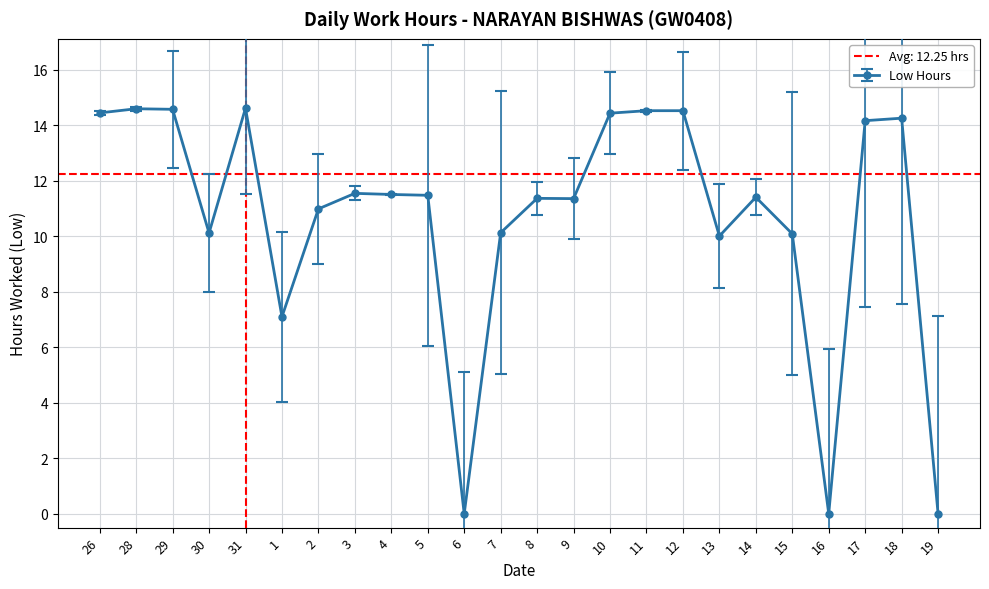

What is the average value?

10.7